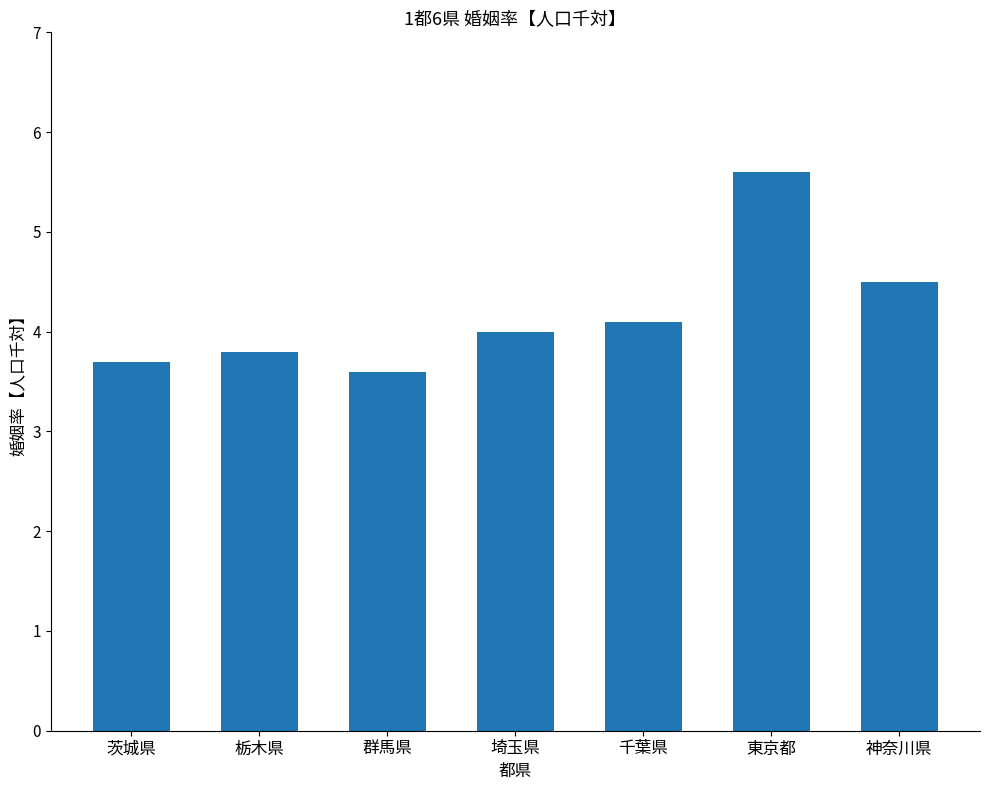

Does the chart contain stacked bars?

No